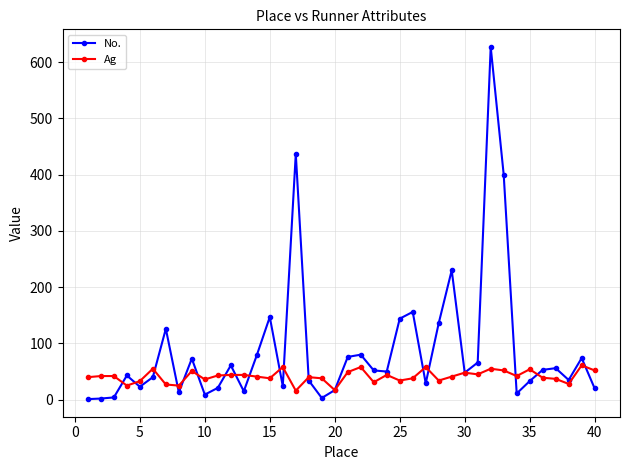

Count the number of data series in this chart.

2